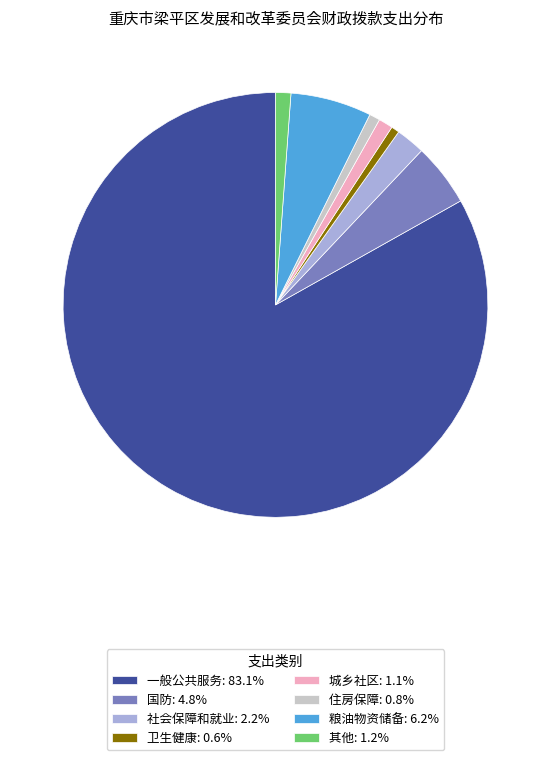

Is there a majority slice in this chart?

Yes